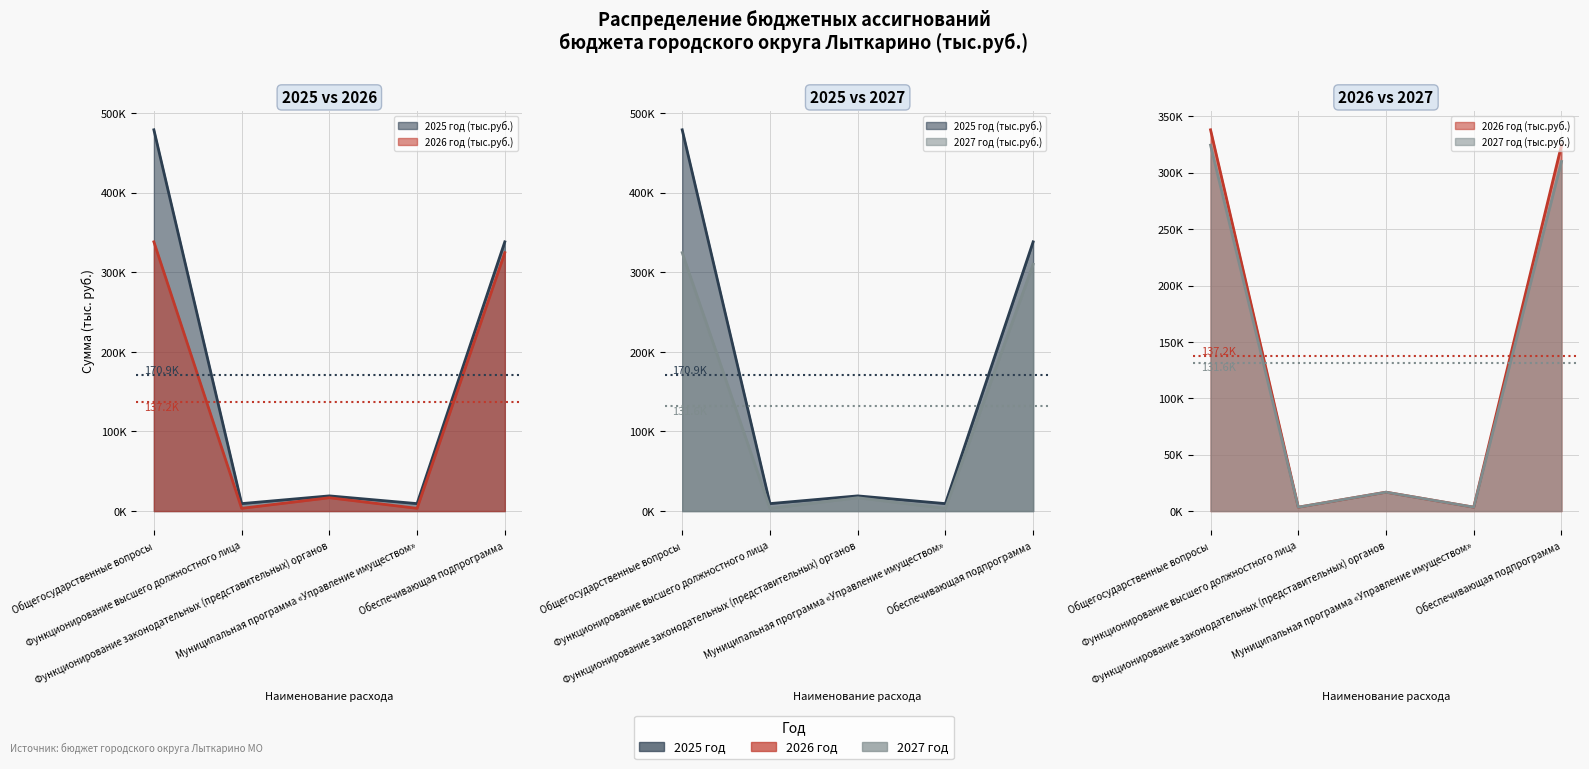

Reading left to right, list all the values displayed in this chart.

2025 год (тыс.руб.): 478720.3	9374.3	19070.3	9374.3	338051.4
2026 год (тыс.руб.): 338051.4	3451.3	16740.9	3451.3	324465.0
2027 год (тыс.руб.): 324465.0	3451.3	16740.9	3451.3	310000.0